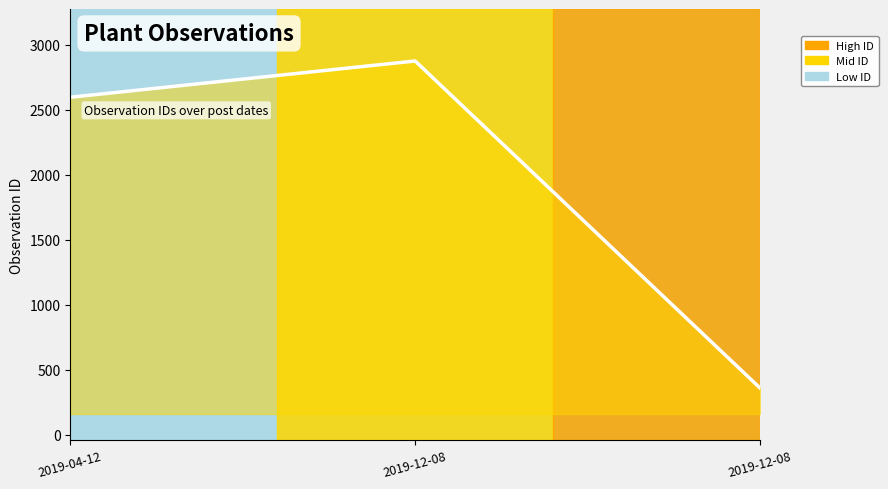

What is the minimum value shown in the chart?

358